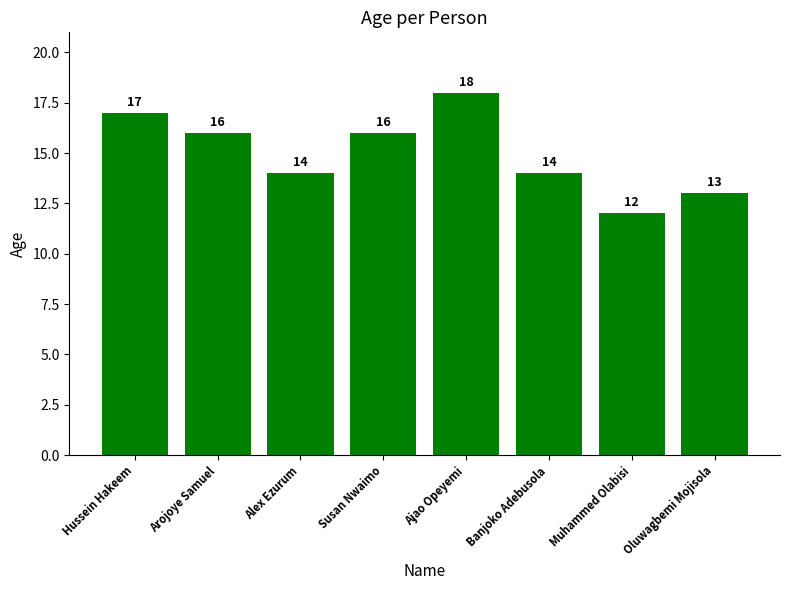

True or false: the data shows 12 at Muhammed Olabisi.

True